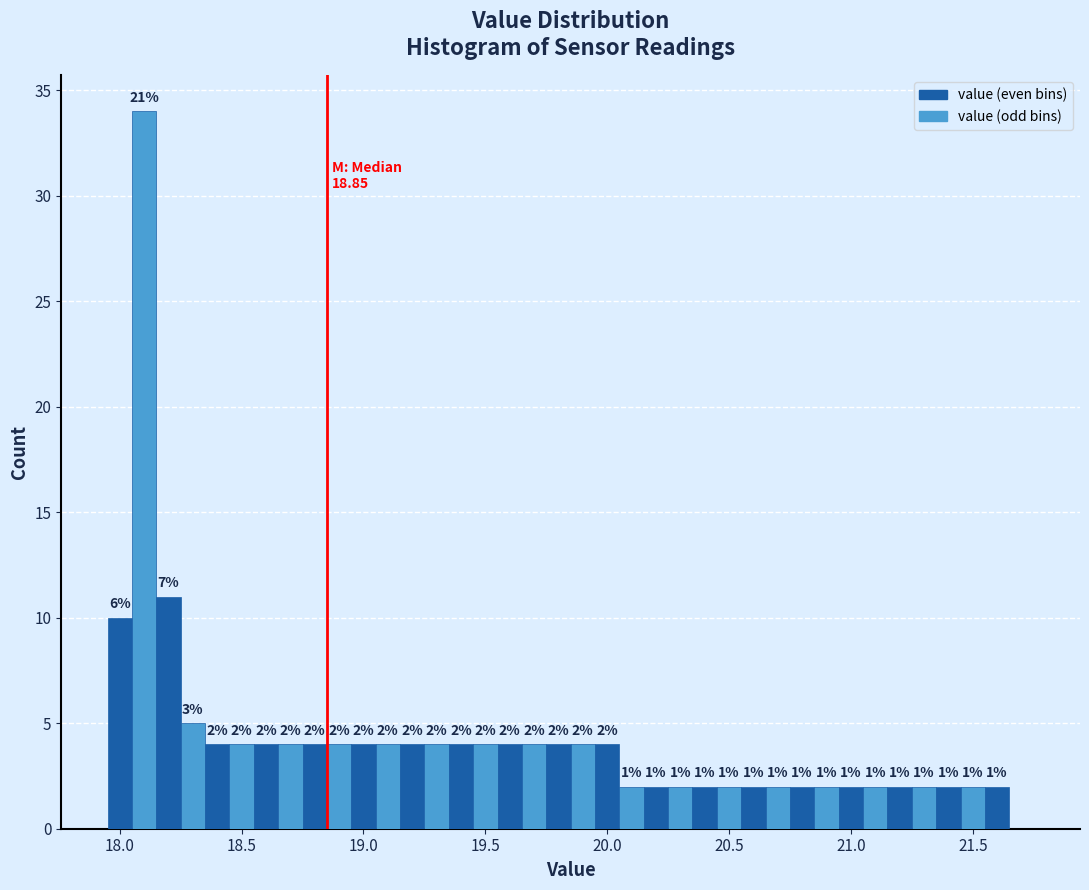

Around what value on the x-axis is the tallest bar? Give the approximate position of its centre, as read against the axis.

18.10